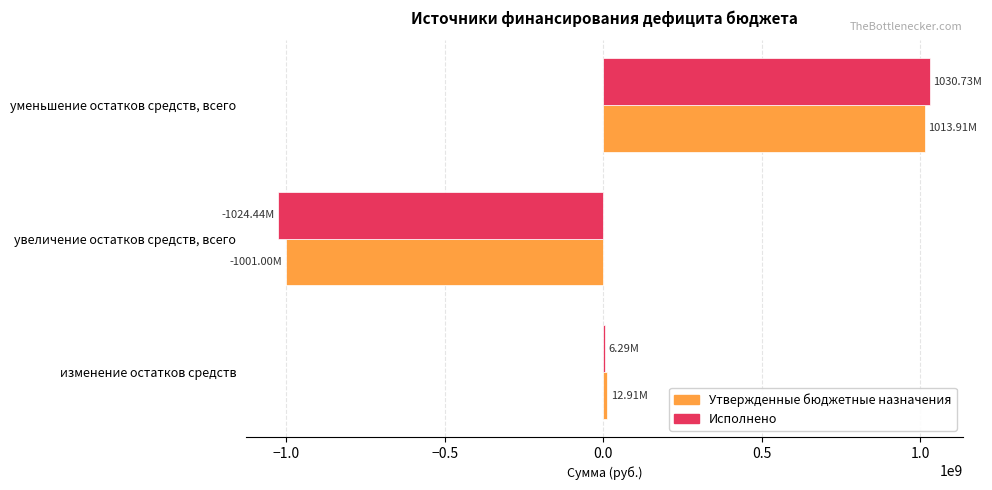

Which category has the highest value across all series?

уменьшение остатков средств, всего